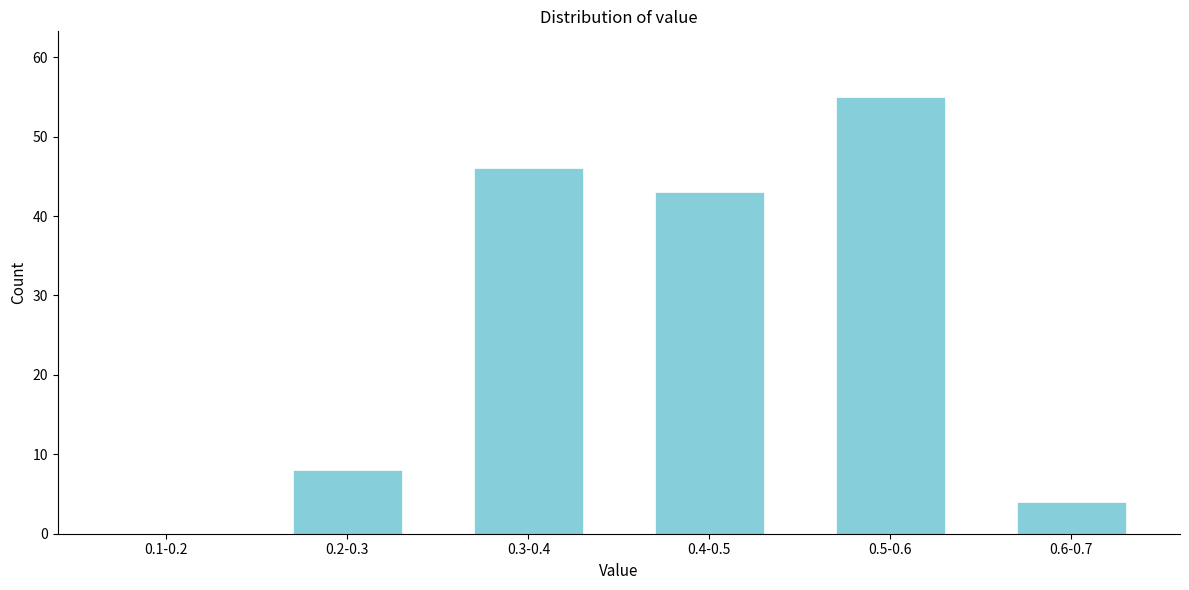

Reading left to right, transcribe all the data shown in this chart.

0.1-0.2=0	0.2-0.3=8	0.3-0.4=46	0.4-0.5=43	0.5-0.6=55	0.6-0.7=4